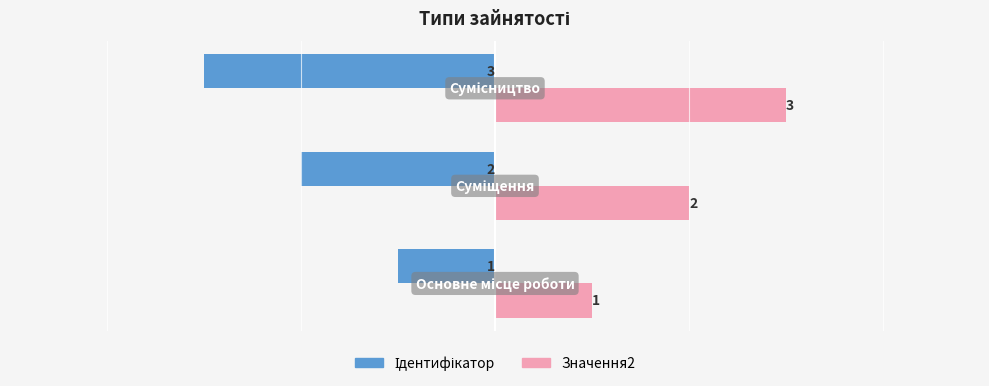

What is the sum of all Значення2 values?

6